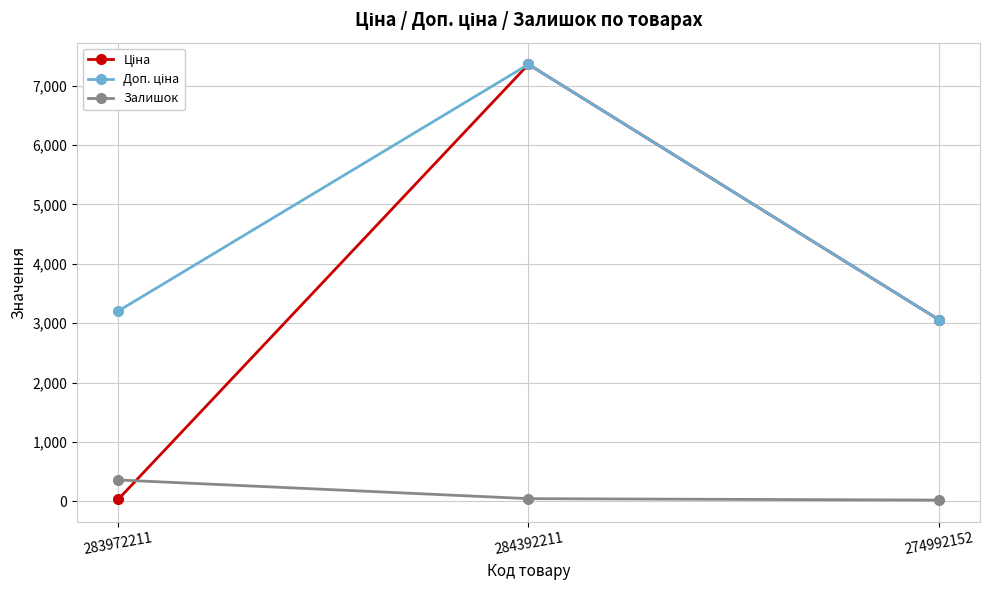

At which label is Залишок closest to 190?

284392211